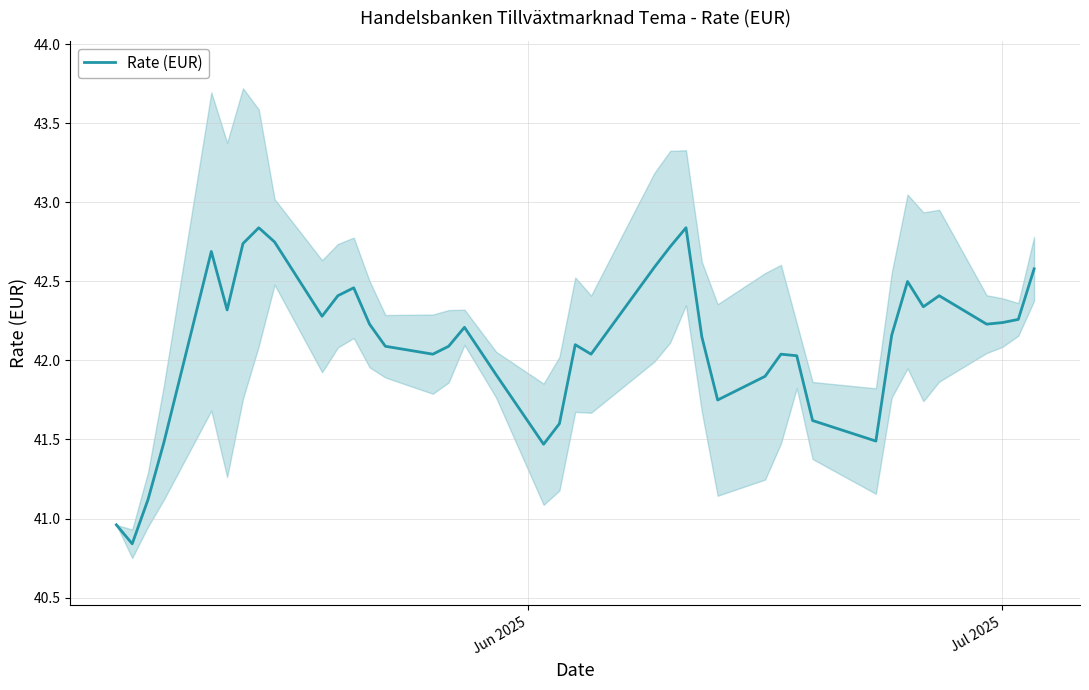

What is the value of the 9th point from the left?

42.8